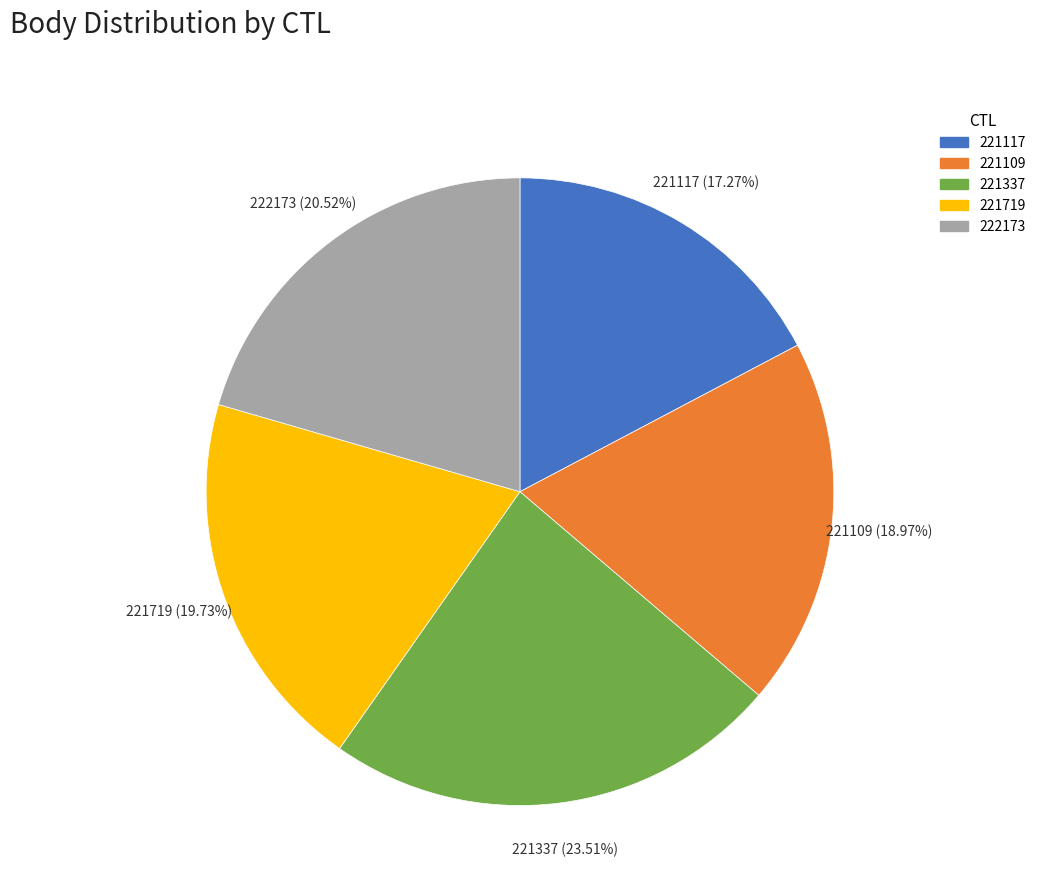

What is the ratio of the value at 221109 to the value at 221337?

0.8